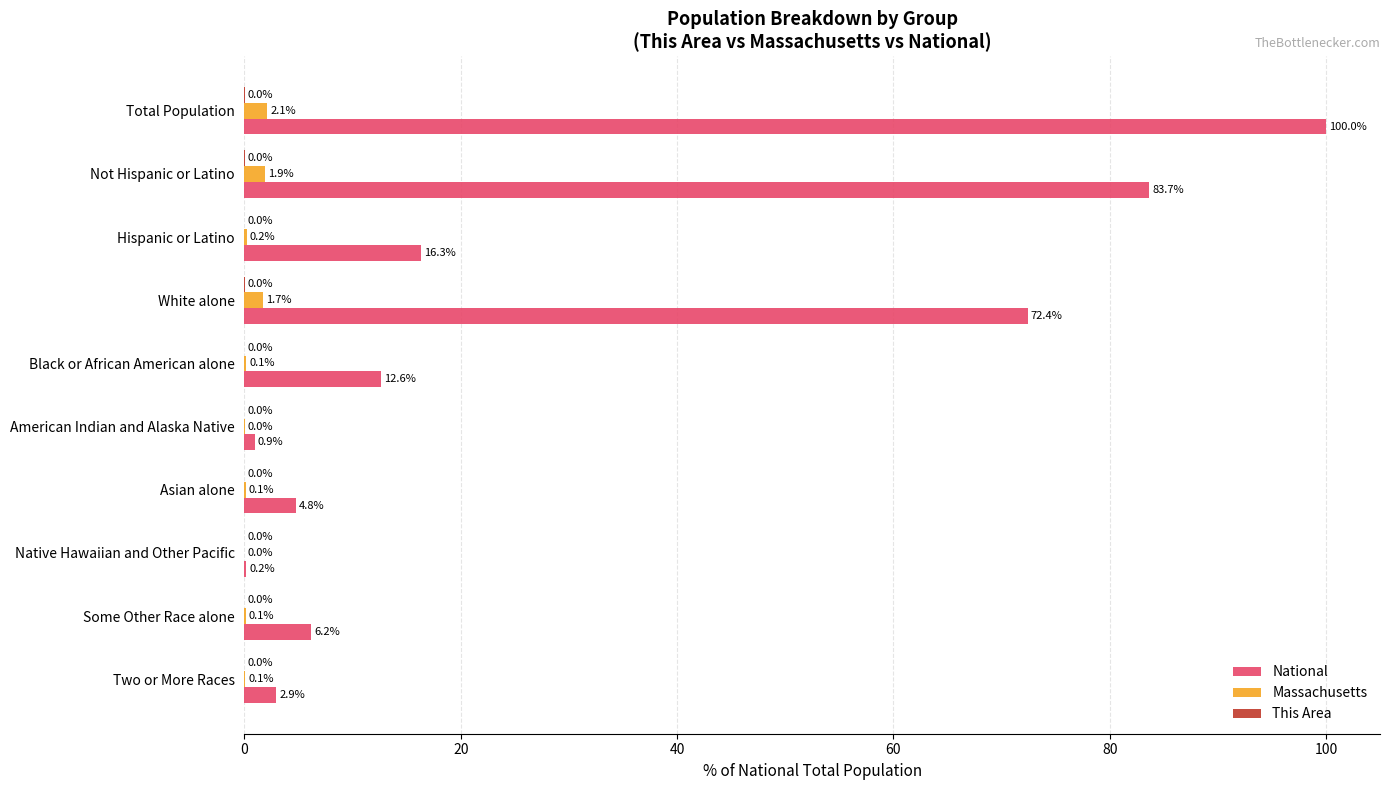

Where is National nearest to the value 50?

White alone